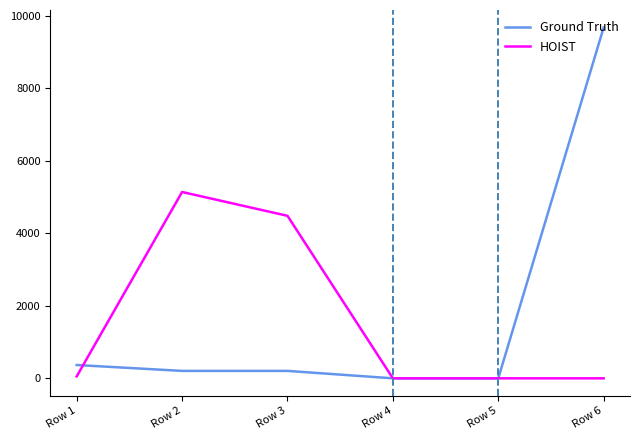

True or false: Ground Truth and HOIST intersect in this chart.

True